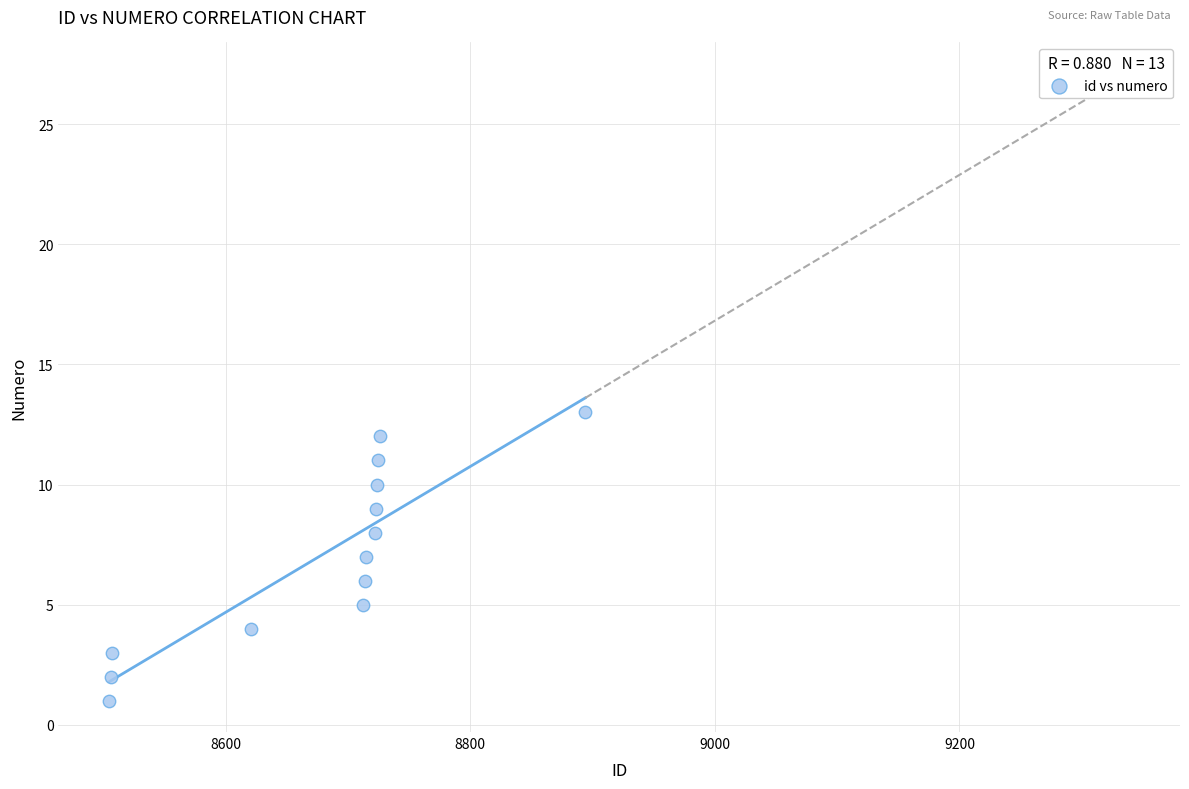

What is the range of X values (max minus min)?

389